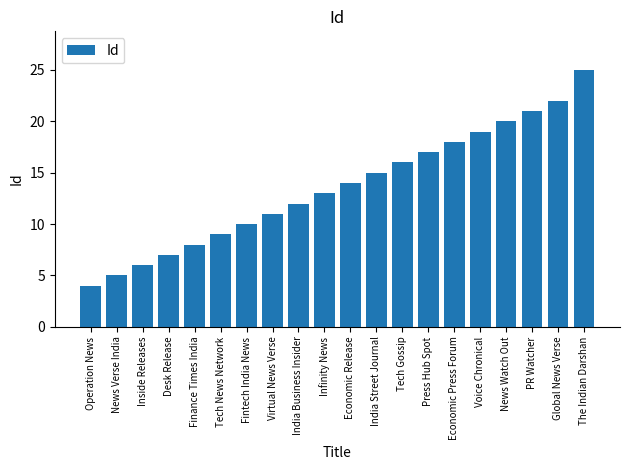

What is the minimum value shown in the chart?

4